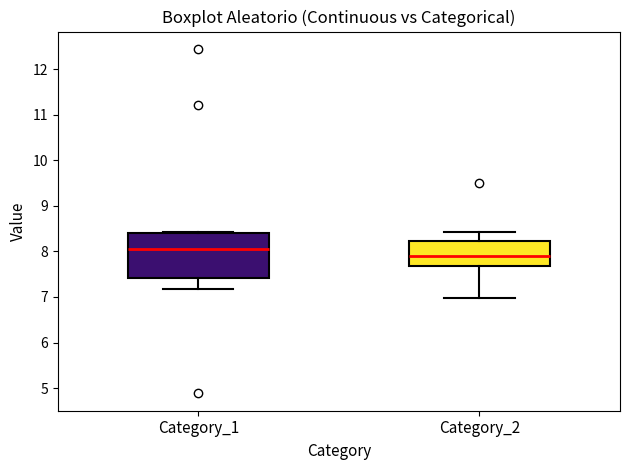

Reading left to right, read every box against the y-axis: the position of its median line, the range the box covers, and the ends of its whiskers. The values are not printed on the chart, so give them approximately, as read against the axis.

Category_1: median 8.1, box 7.4 to 8.4, whiskers 7.2 to 8.4
Category_2: median 7.9, box 7.7 to 8.2, whiskers 7.0 to 8.4